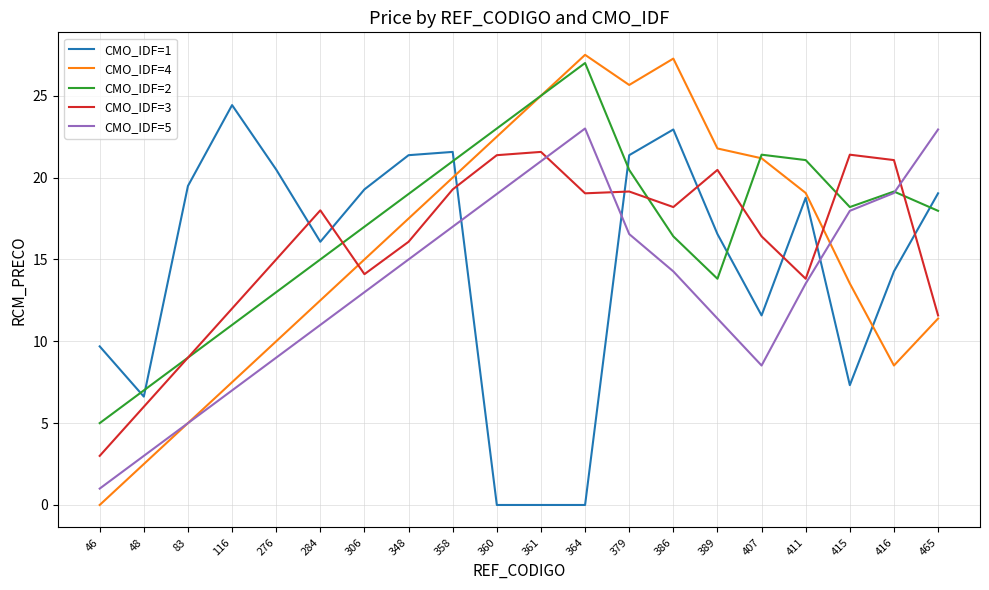

What is the lowest value of the CMO_IDF=2 series?

5.0